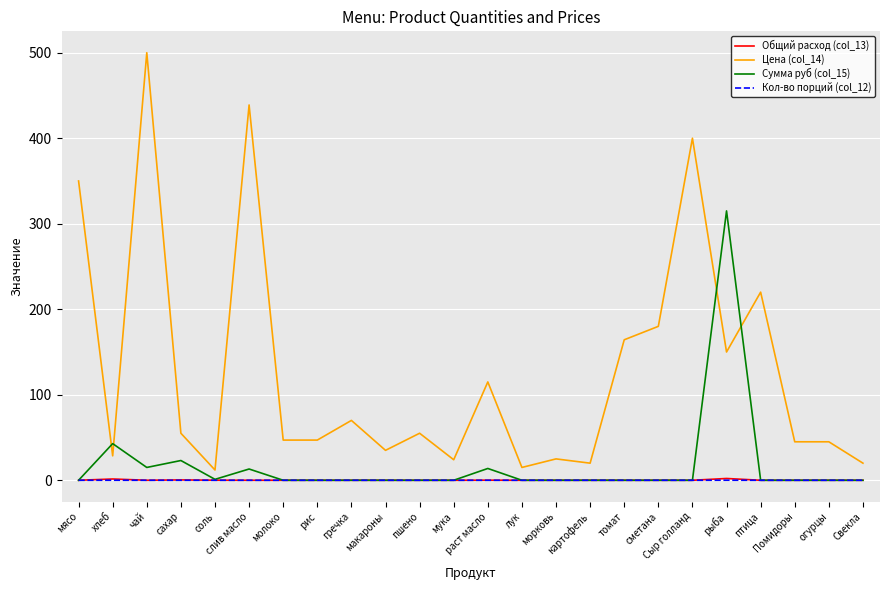

True or false: Сумма руб (col_15) has more than 0 points higher than both neighbors.

True